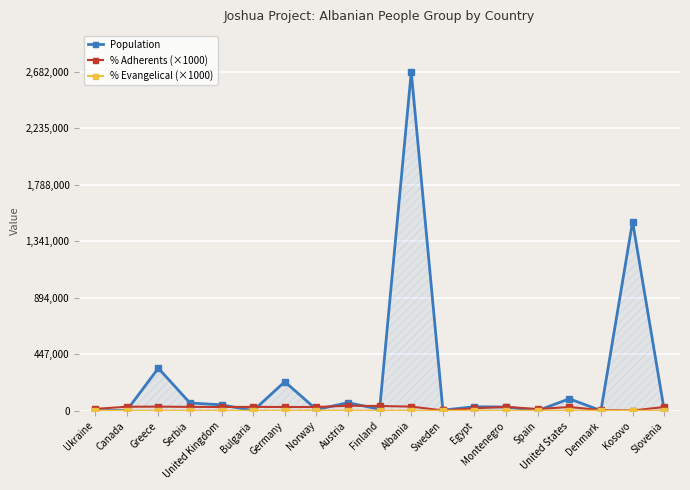

Where is the first local maximum for Population?

Greece